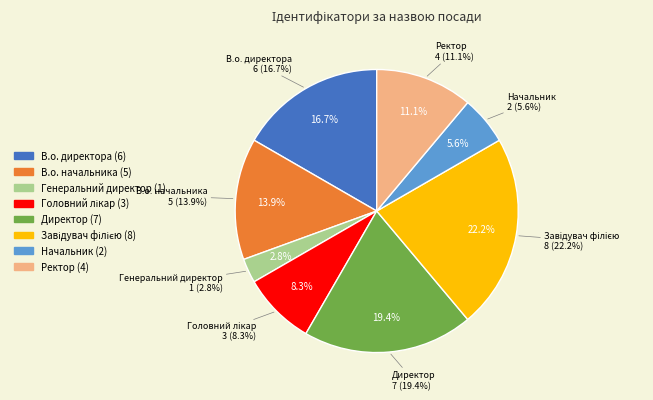

Is there any slice that represents more than half of the pie?

No